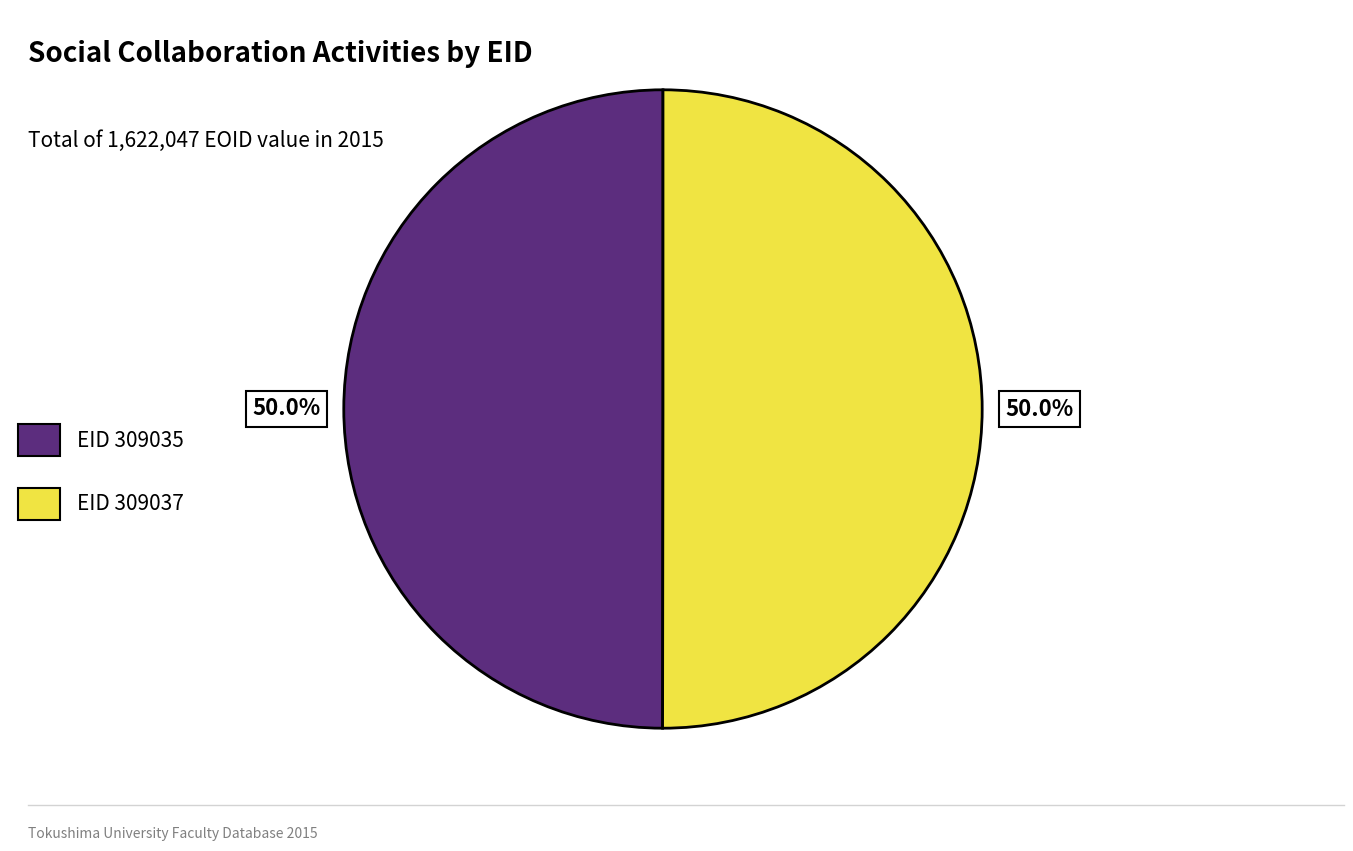

What is the total percentage of EID 309035 and EID 309037?

100.0%